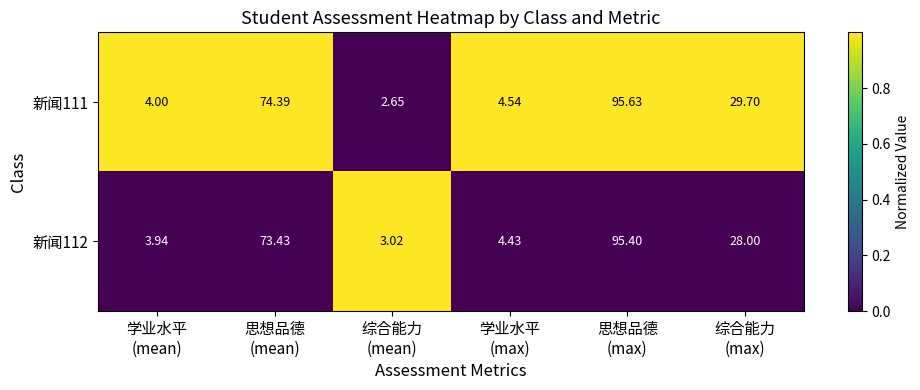

Which series has the largest total across all categories?

新闻111